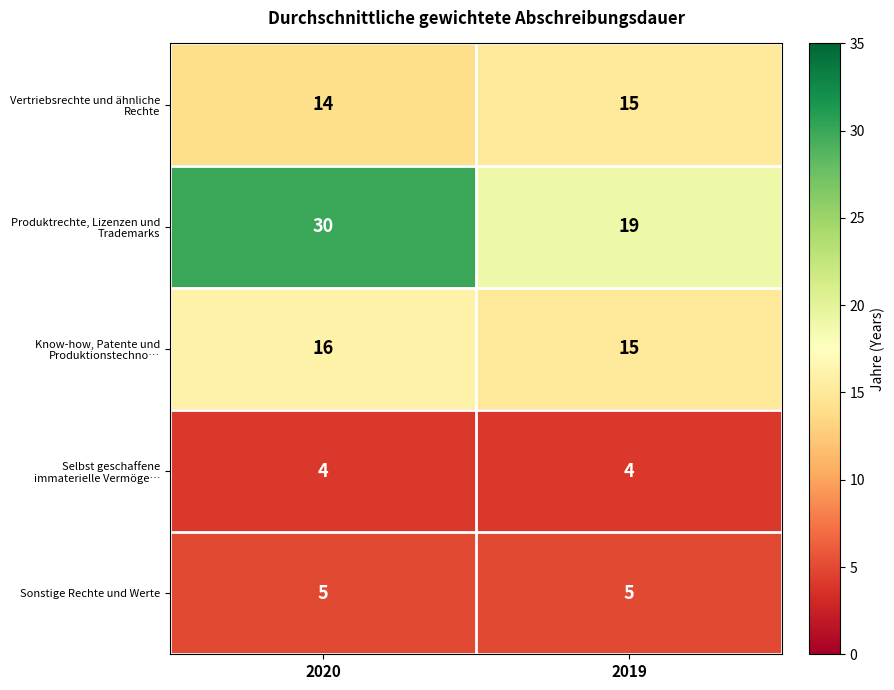

The Sonstige Rechte und Werte series shows 3 at 2019. True or false?

False